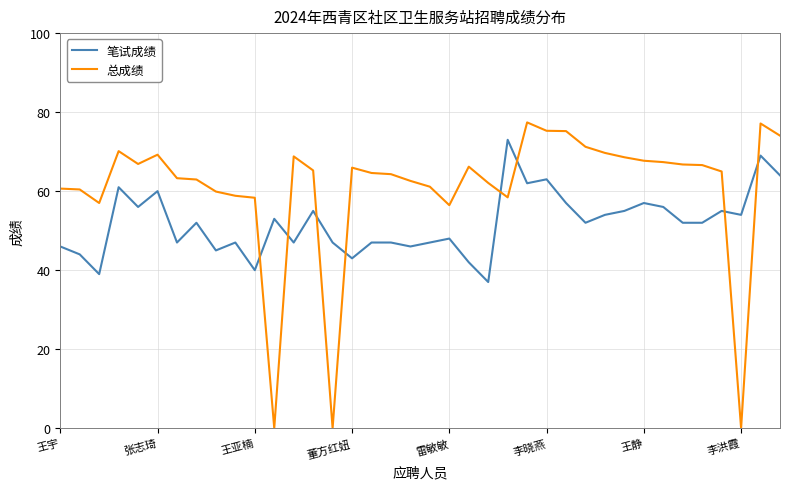

Which series has the largest total across all categories?

总成绩